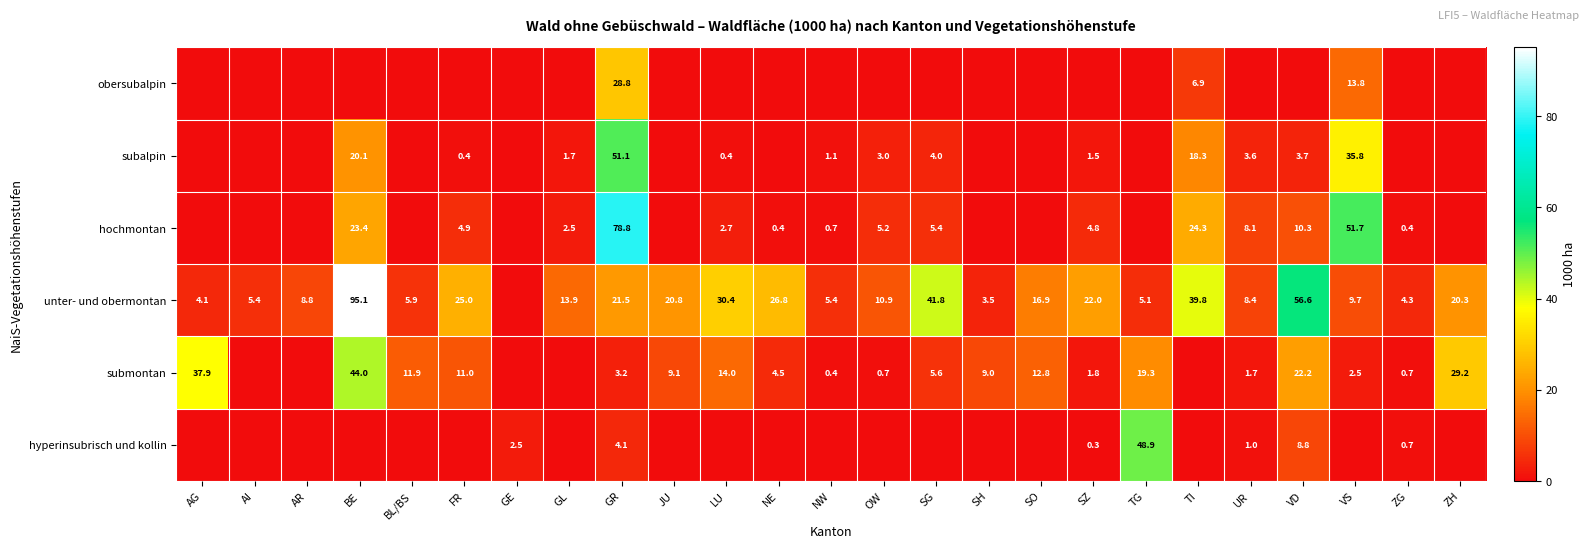

The value of unter- und obermontan at SO is 6.7. True or false?

False